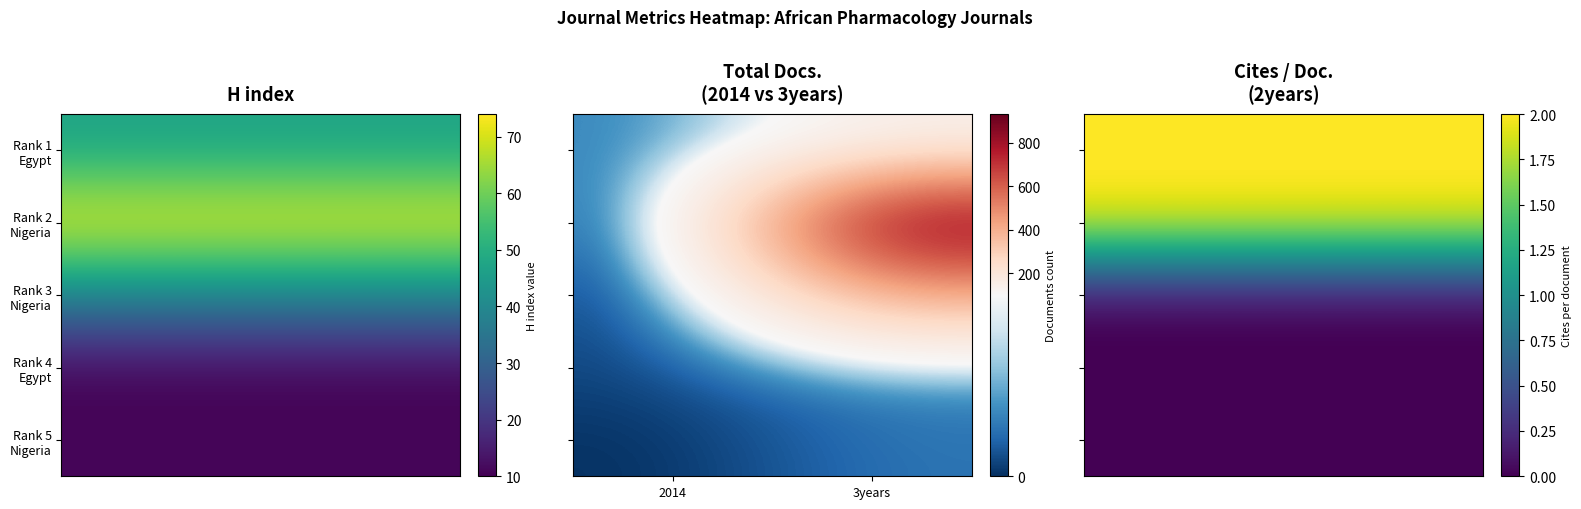

What is the total value across all series at 3years?

1539